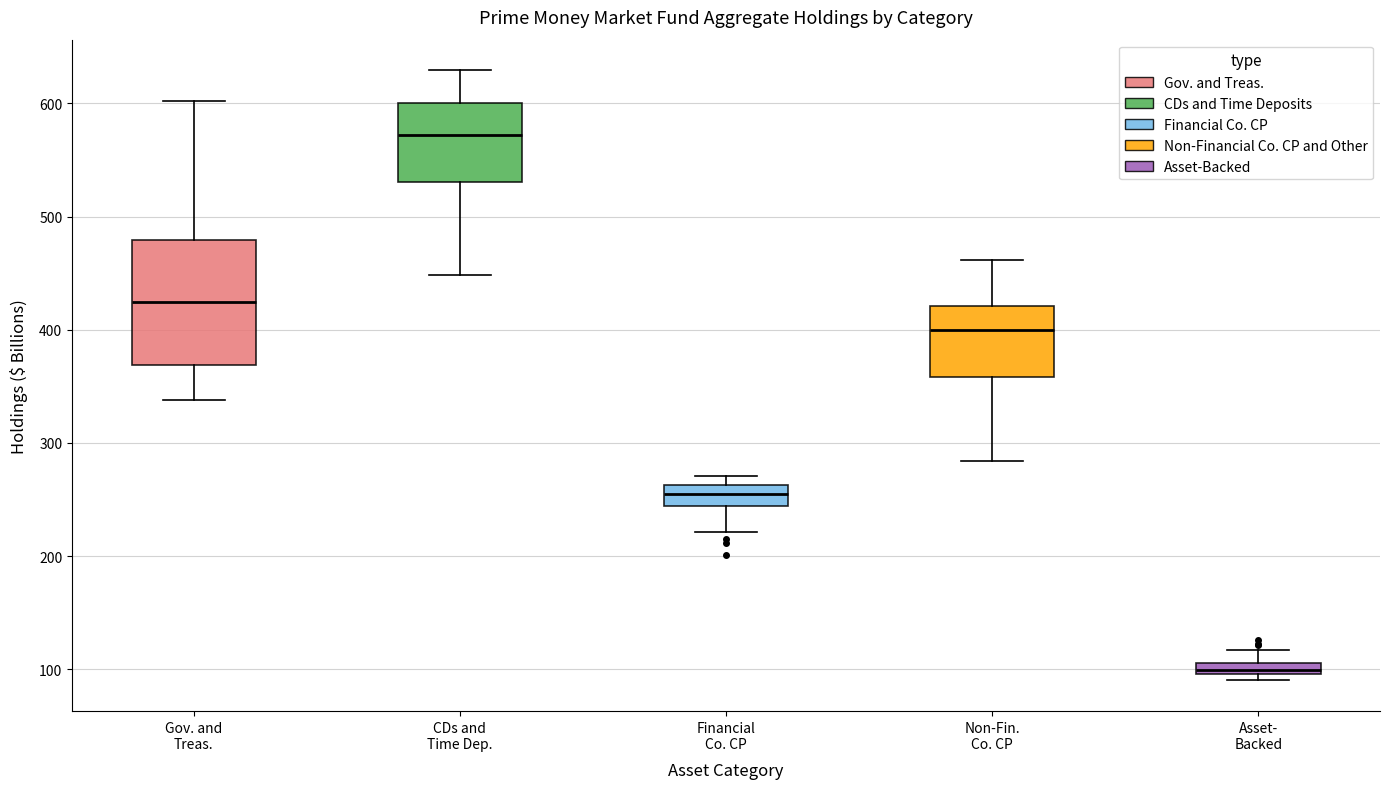

Which box is the tallest, from its lower edge to its upper edge?

Gov. and Treas.